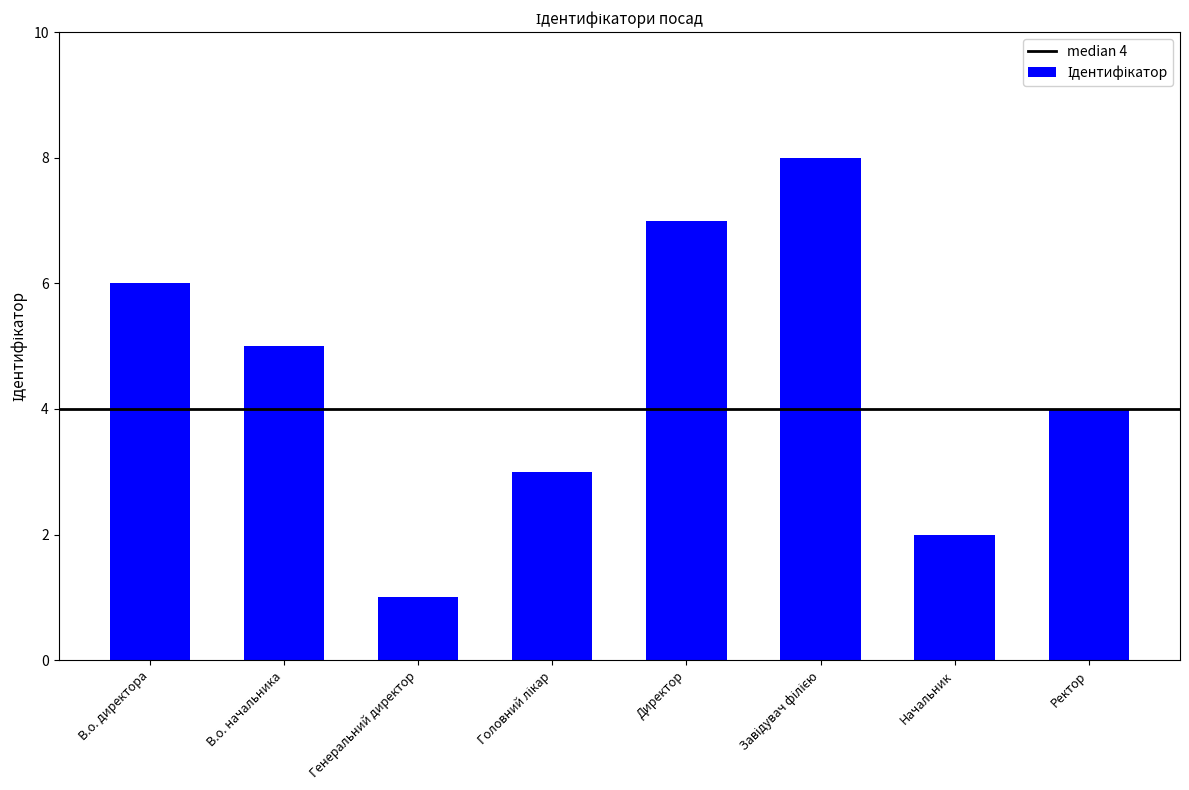

How many data points are less than 5?

4